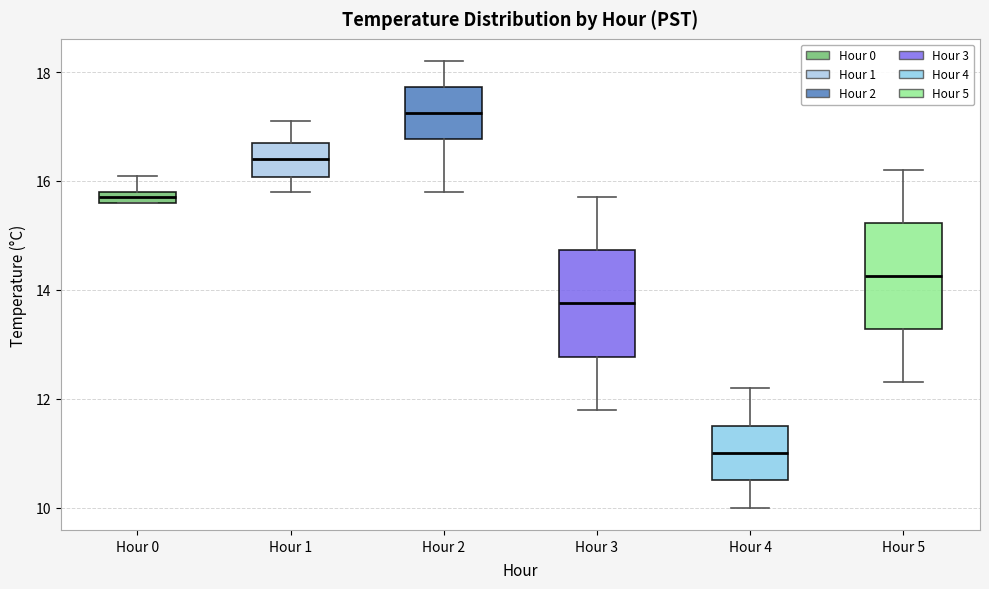

Where does the median line of the box for Hour 2 sit on the y-axis? The values are not printed on the chart, so give them approximately, as read against the axis.

17.2